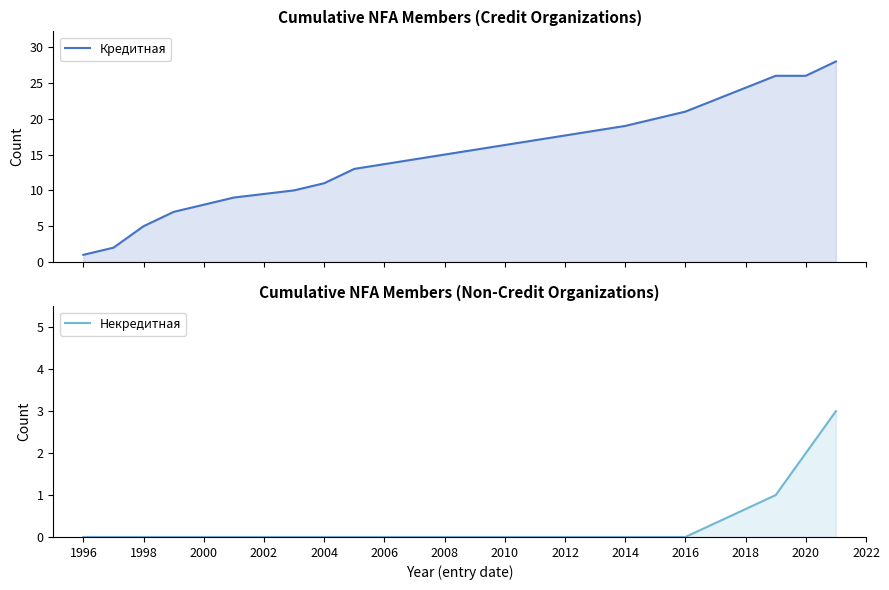

List the series in order of their overall mean, lowest first.

Некредитная, Кредитная